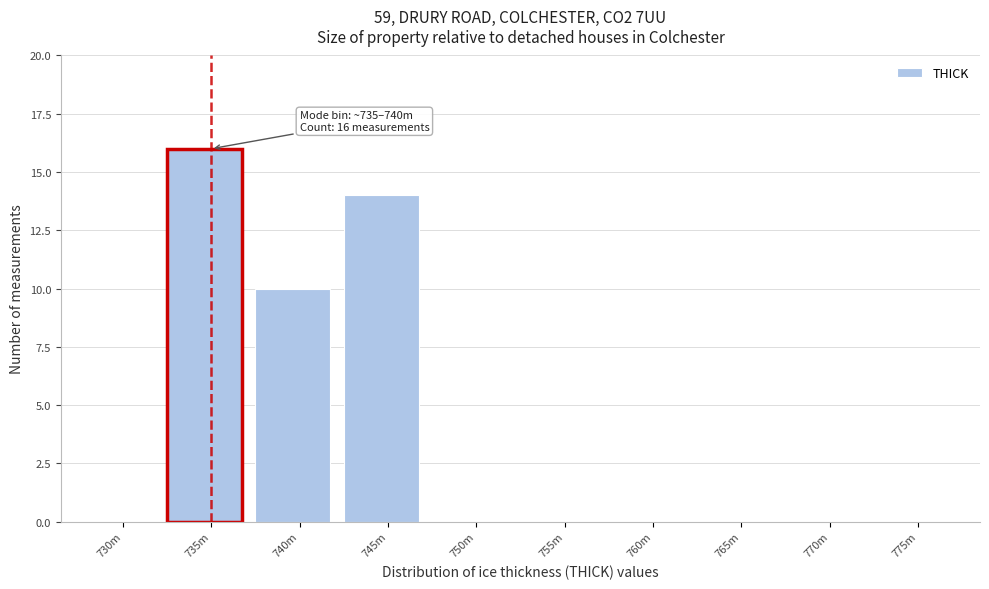

Reading left to right, list all the values displayed in this chart.

730m=0	735m=16	740m=10	745m=14	750m=0	755m=0	760m=0	765m=0	770m=0	775m=0